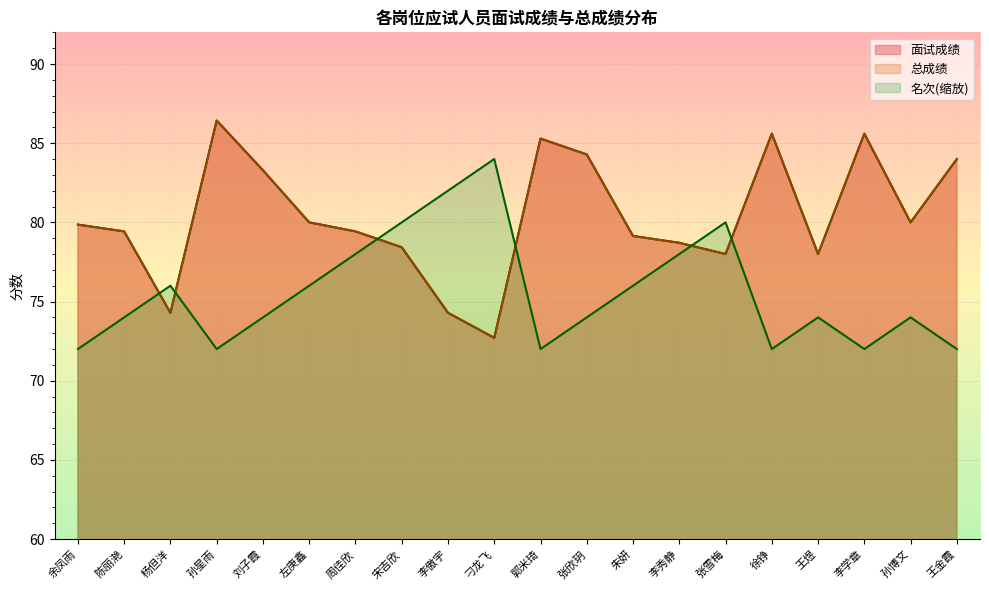

What is the value of the 名次 point at the 7th from the left?

78.0